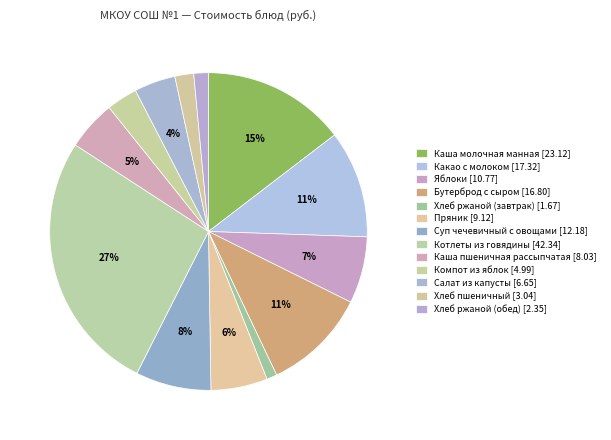

Rank the categories by value from highest to lowest.

Котлеты из говядины, Каша молочная манная, Какао с молоком, Бутерброд с сыром, Суп чечевичный с овощами, Яблоки, Пряник, Каша пшеничная рассыпчатая, Салат из капусты, Компот из яблок, Хлеб пшеничный, Хлеб ржаной (обед), Хлеб ржаной (завтрак)